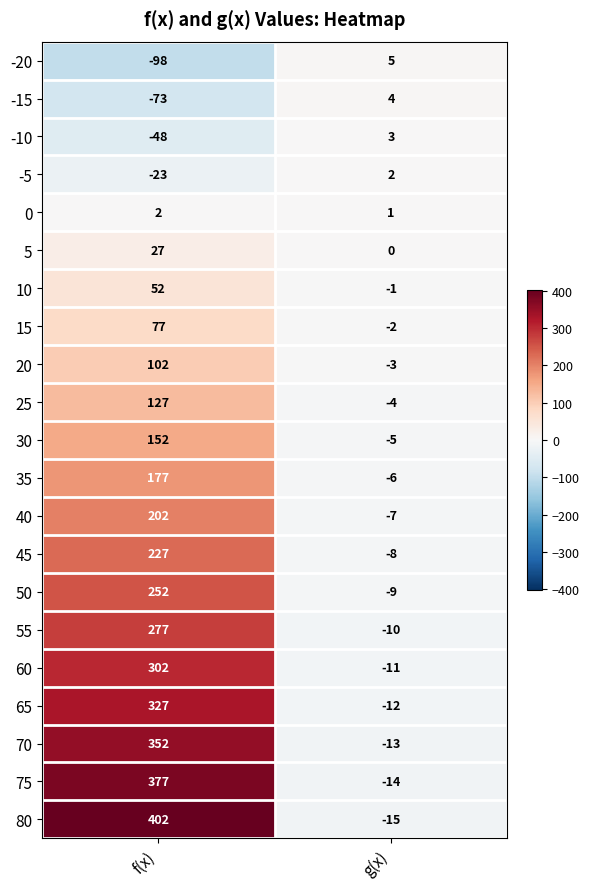

List the labels in order of 5 value, largest first.

f(x), g(x)